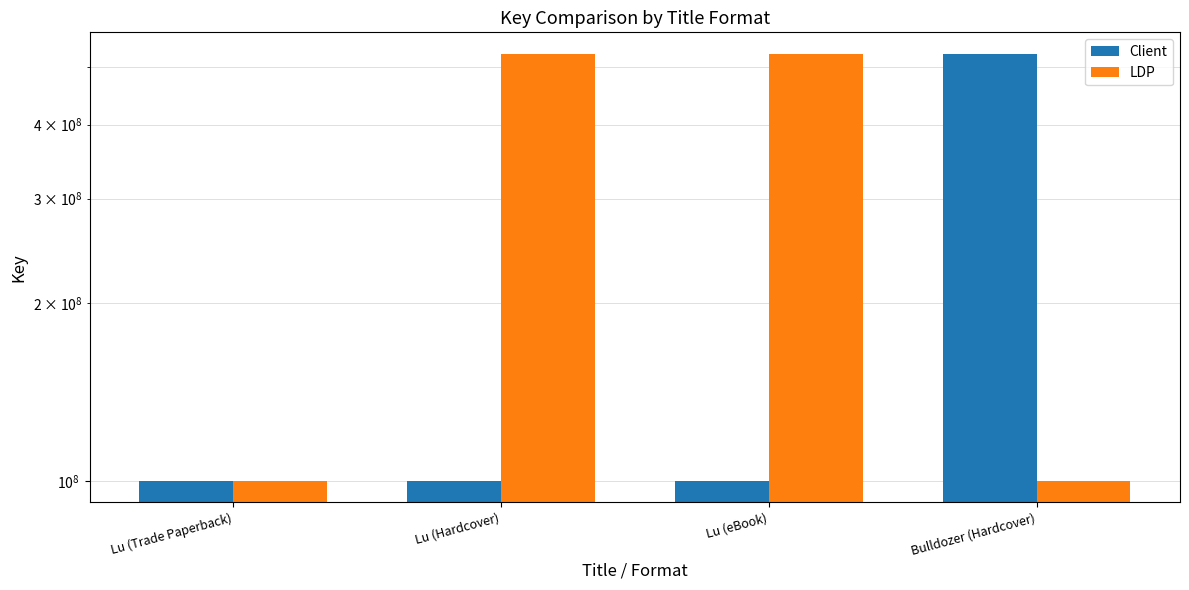

At which label does LDP reach its minimum?

Lu (Trade Paperback)